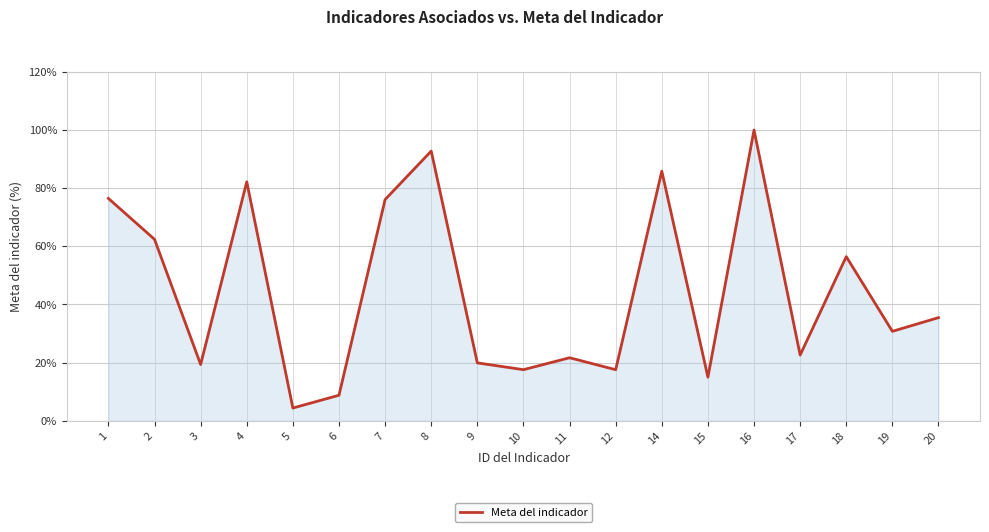

Approximately how many times larger is the value at 2 compared to 15?

4.2